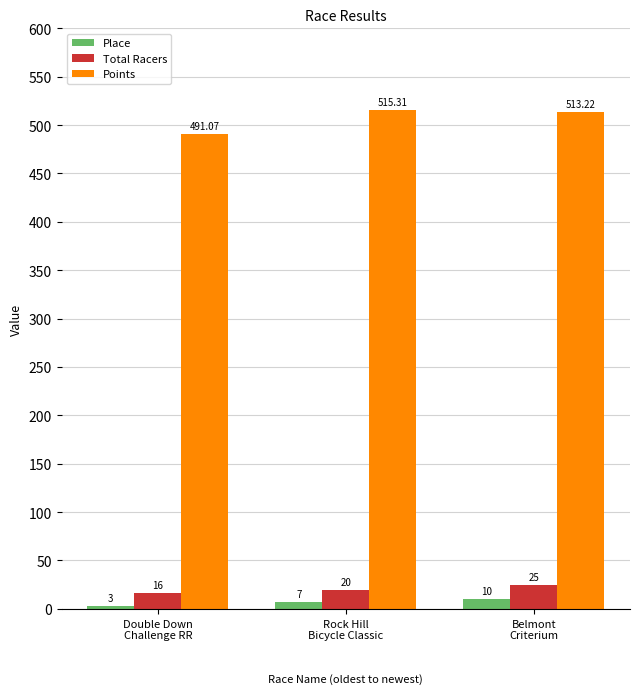

How many Place values are between 3 and 10?

3